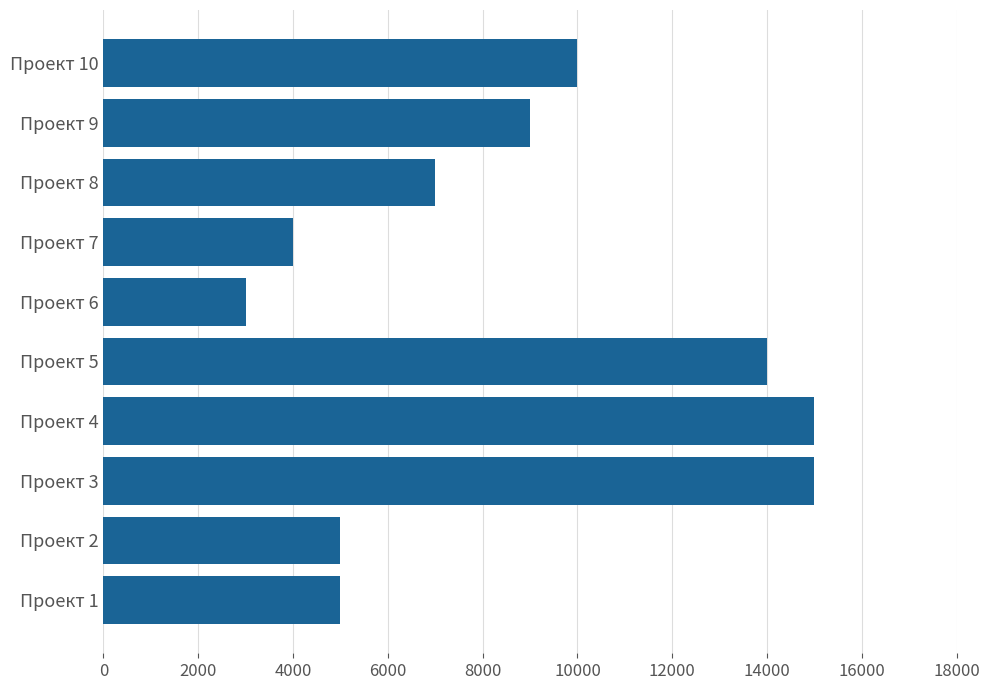

How many values are below 9000?

5